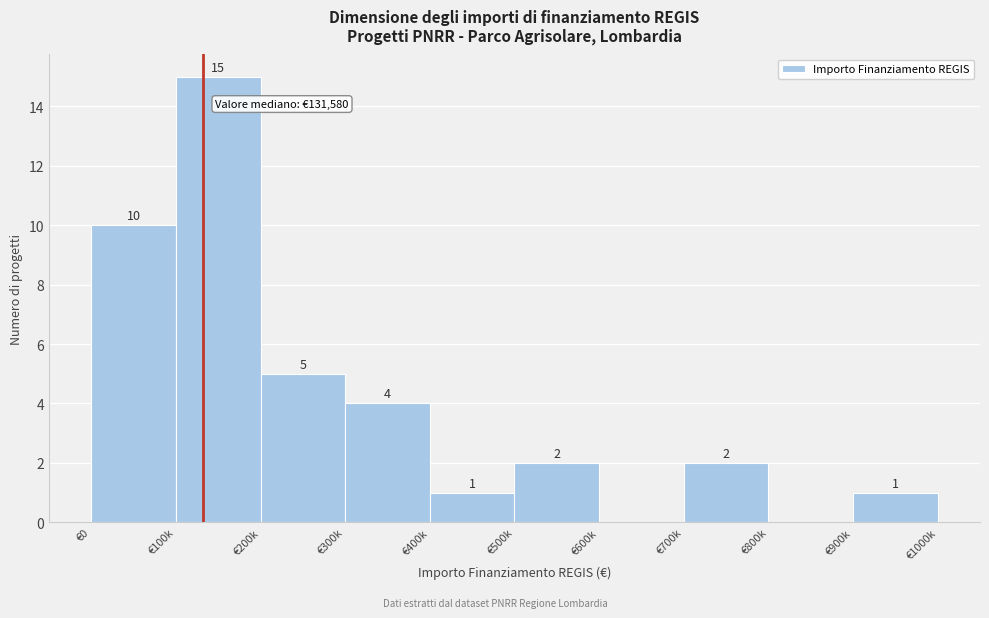

Reading left to right, what are all the values shown in this chart?

€0=10	€100k=15	€200k=5	€300k=4	€400k=1	€500k=2	€600k=0	€700k=2	€800k=0	€900k=1